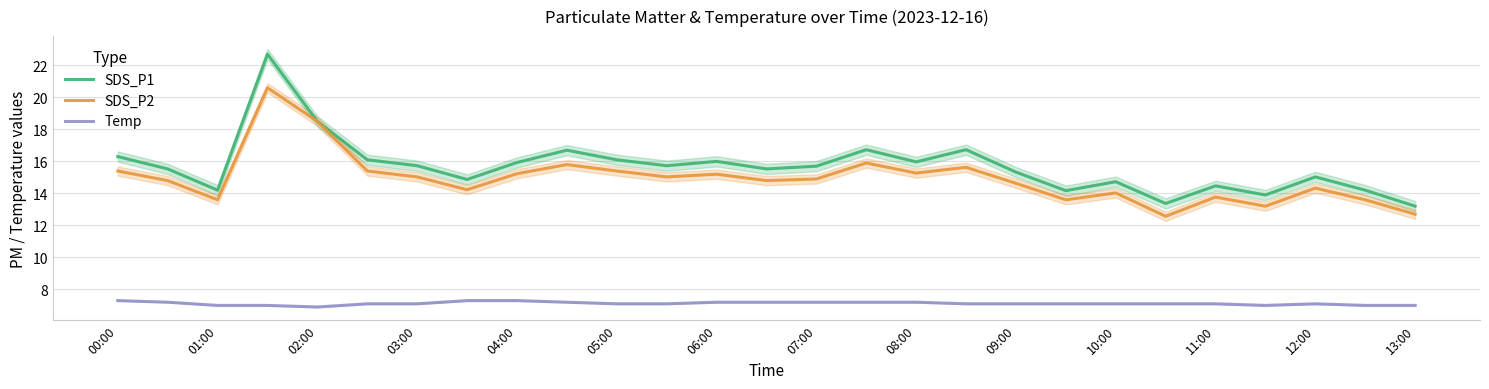

Reading left to right, list all the values displayed in this chart.

SDS_P1: 16.3	15.5	14.2	22.7	18.5	16.1	15.7	14.9	15.9	16.7	16.1	15.7	16.0	15.5	15.7	16.7	16.0	16.7	15.3	14.2	14.7	13.4	14.5	13.9	15.0	14.2	13.2
SDS_P2: 15.4	14.8	13.6	20.6	18.5	15.4	15.0	14.2	15.2	15.8	15.4	15.0	15.2	14.8	14.9	15.9	15.3	15.6	14.6	13.6	14.0	12.6	13.8	13.2	14.3	13.6	12.7
Temp: 7.3	7.2	7.0	7.0	6.9	7.1	7.1	7.3	7.3	7.2	7.1	7.1	7.2	7.2	7.2	7.2	7.2	7.1	7.1	7.1	7.1	7.1	7.1	7.0	7.1	7.0	7.0